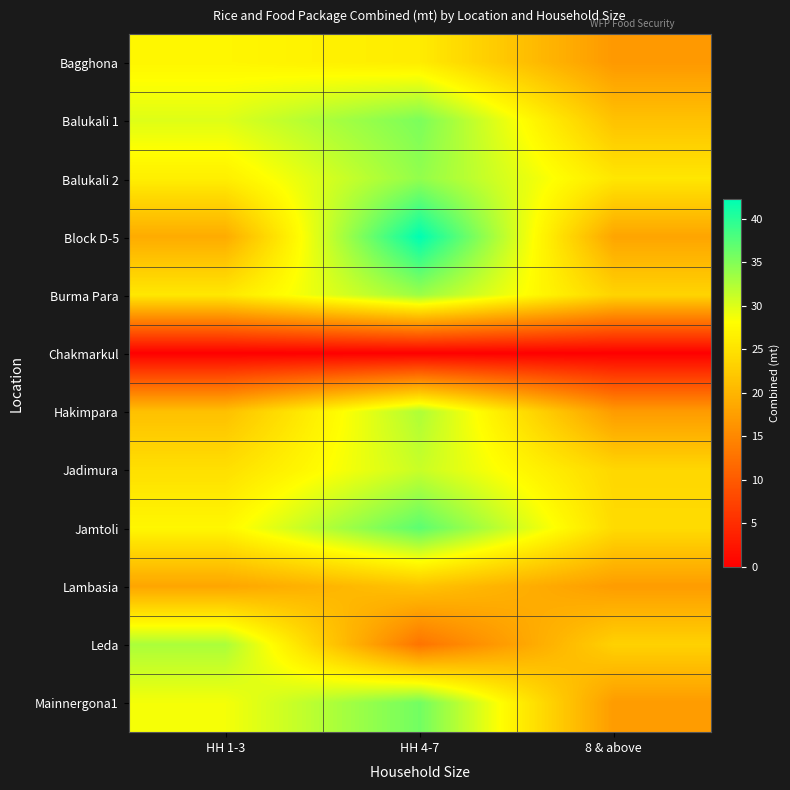

Reading left to right, extract all data points from this chart.

Bagghona: HH 1-3=27.3	HH 4-7=26.1	8 & above=16.9
Balukali 1: HH 1-3=30.0	HH 4-7=35.4	8 & above=21.4
Balukali 2: HH 1-3=26.4	HH 4-7=34.1	8 & above=25.5
Block D-5: HH 1-3=19.0	HH 4-7=42.2	8 & above=18.2
Burma Para: HH 1-3=25.7	HH 4-7=33.6	8 & above=23.5
Chakmarkul: HH 1-3=0.0	HH 4-7=0.0	8 & above=0.0
Hakimpara: HH 1-3=21.3	HH 4-7=32.6	8 & above=17.2
Jadimura: HH 1-3=24.7	HH 4-7=31.2	8 & above=23.8
Jamtoli: HH 1-3=27.3	HH 4-7=37.1	8 & above=24.3
Lambasia: HH 1-3=18.3	HH 4-7=21.6	8 & above=17.3
Leda: HH 1-3=32.8	HH 4-7=12.8	8 & above=23.2
Mainnergona1: HH 1-3=28.7	HH 4-7=35.9	8 & above=17.2